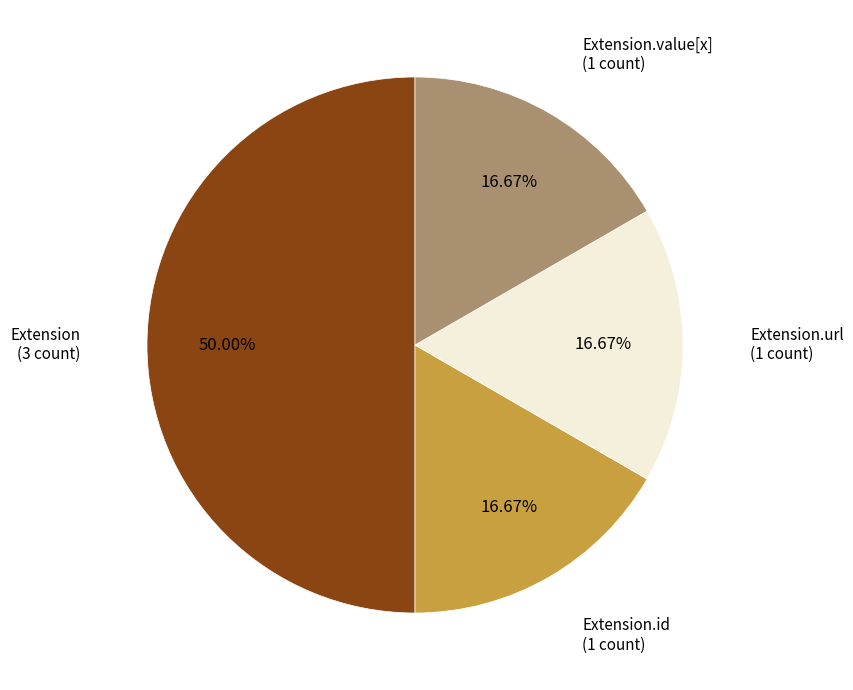

How many segments does this pie chart have?

4